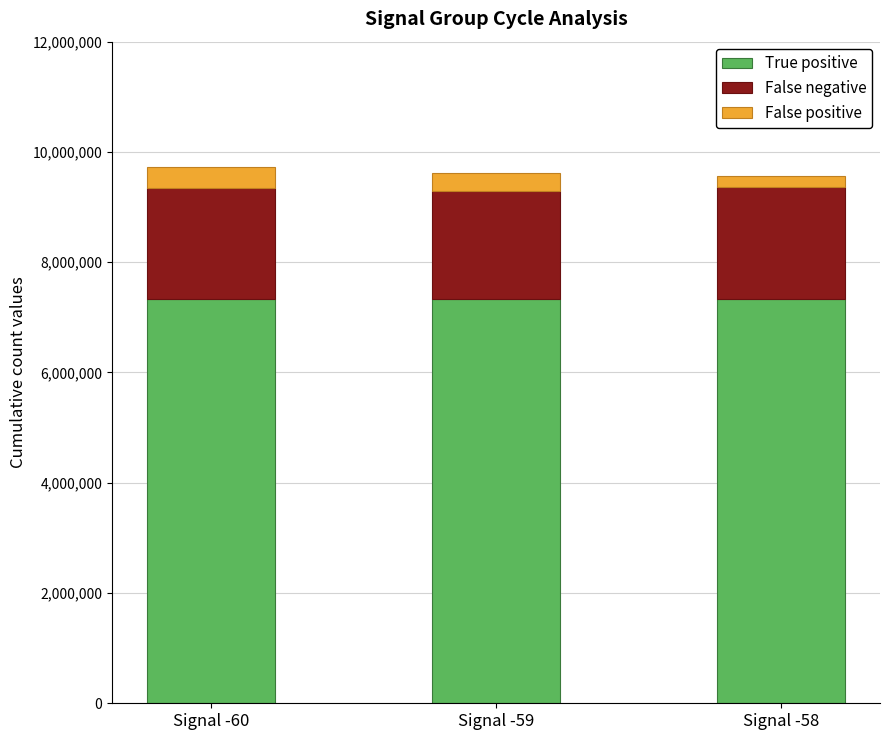

What is the approximate value of True positive at Signal -60, to the nearest 50?

7341400